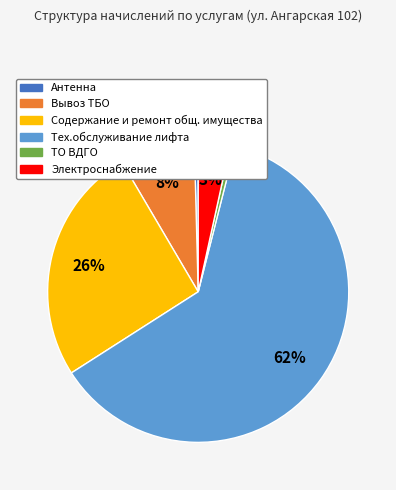

Is Тех.обслуживание лифта the majority of the pie?

Yes